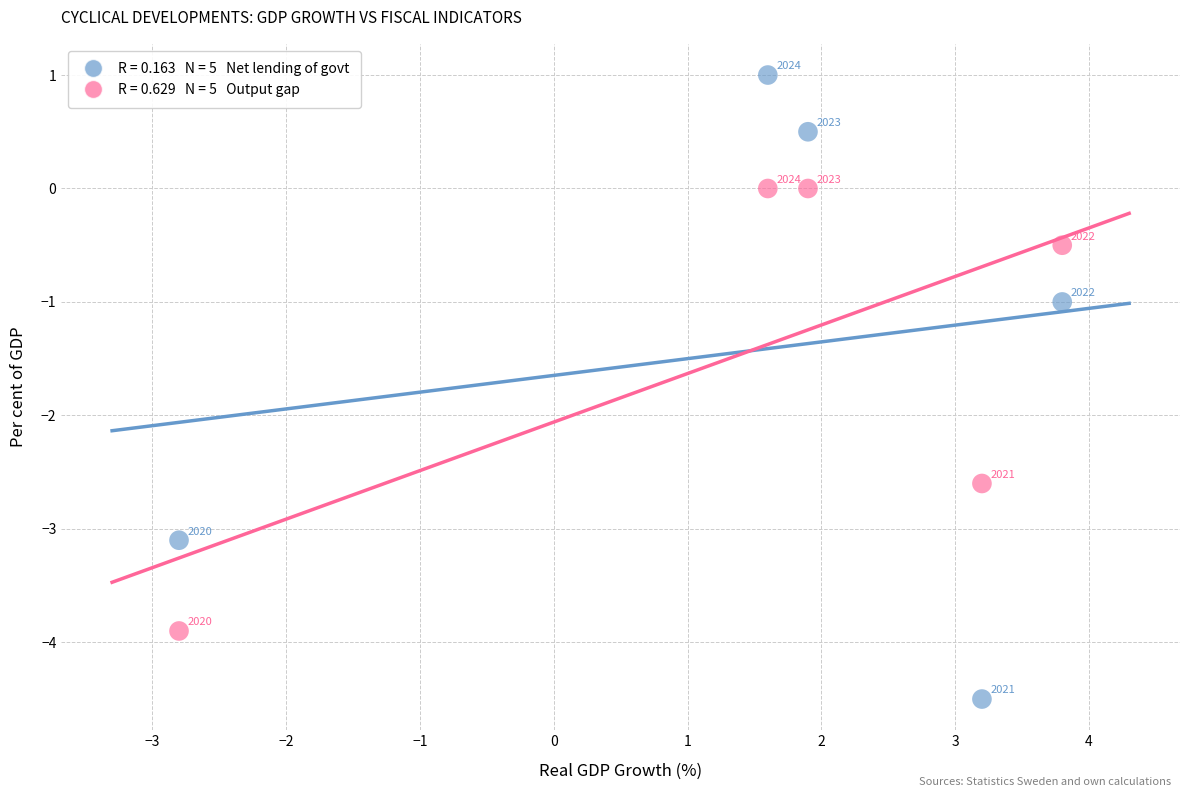

Across all data points, what is the average Y value?

-1.4